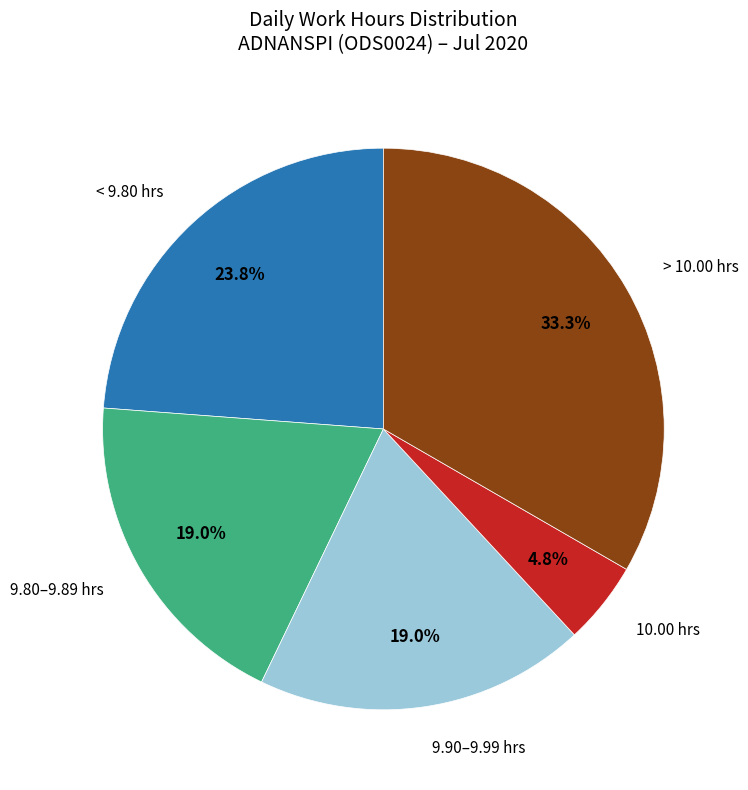

Is there any slice that represents more than half of the pie?

No